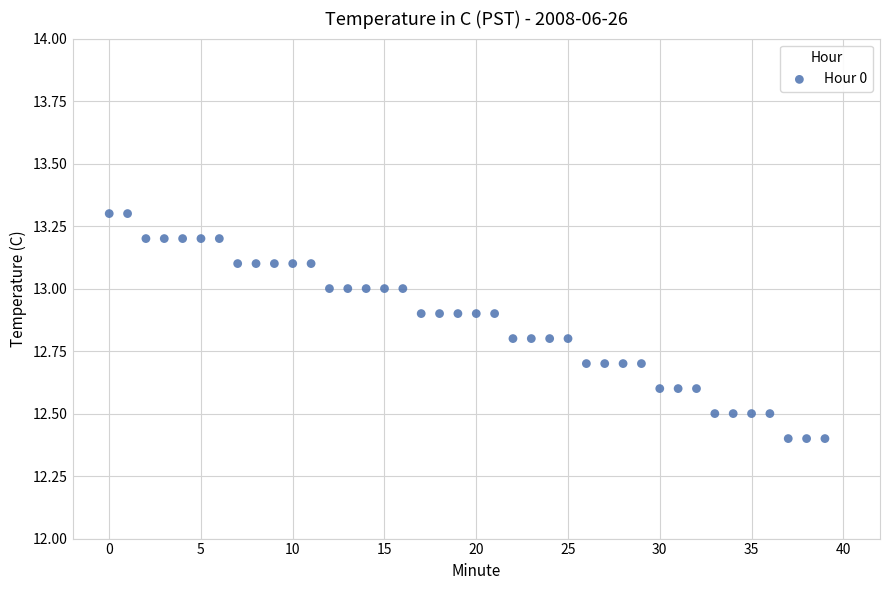

What is the range of Y values (max minus min)?

0.9